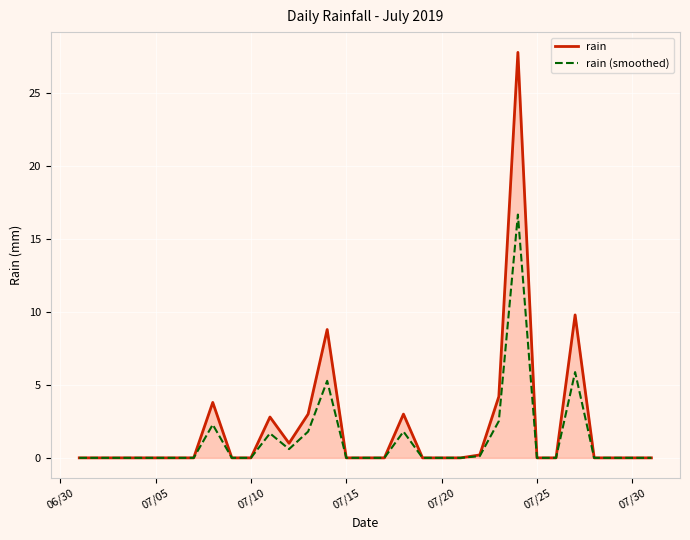

List the series in order of their peak value, highest first.

rain, rain (smoothed)